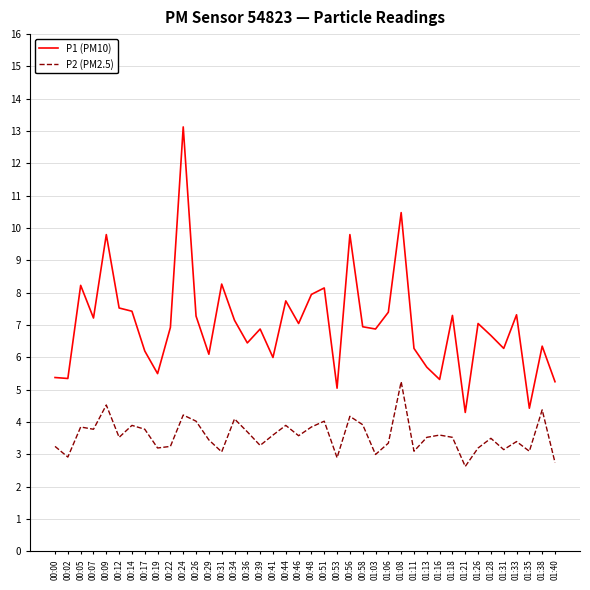

True or false: P1 (PM10) and P2 (PM2.5) cross at least once.

False